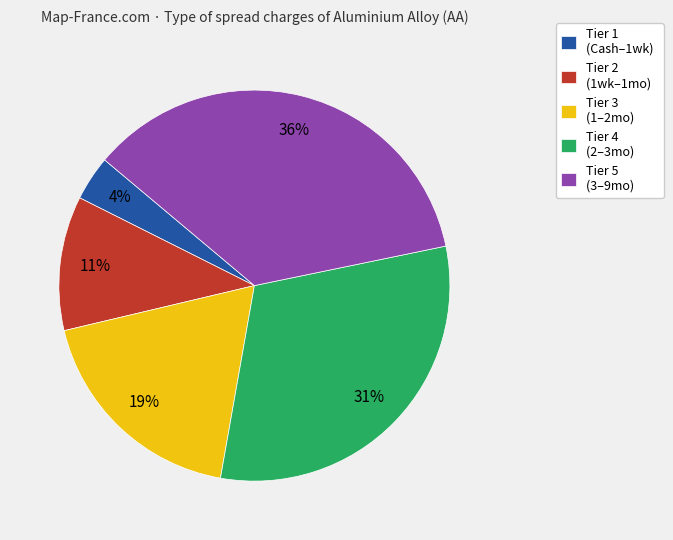

Is the sum of Tier 5 (3–9mo) and Tier 2 (1wk–1mo) greater than half?

No